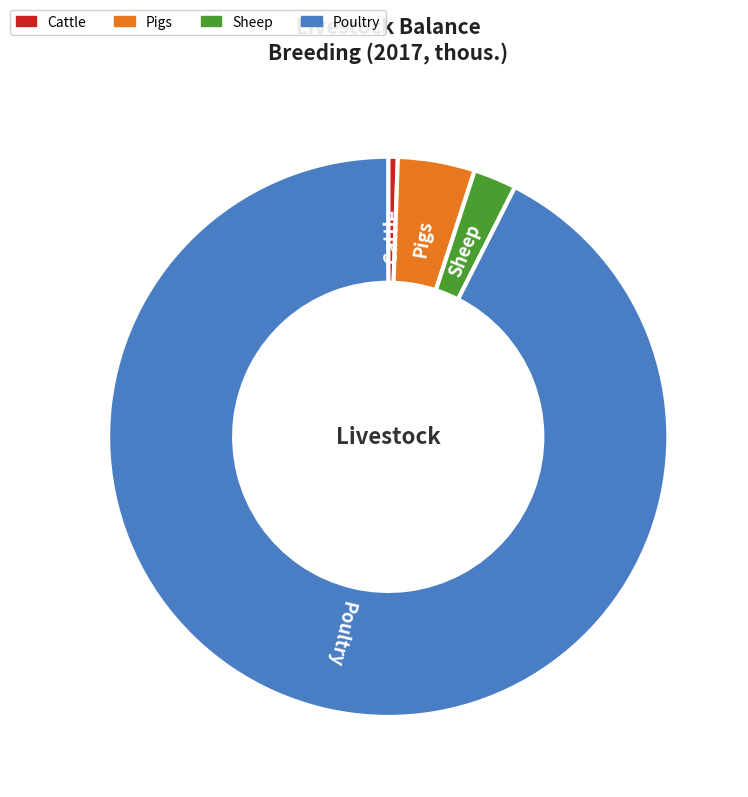

What is the largest slice in the pie chart?

Poultry